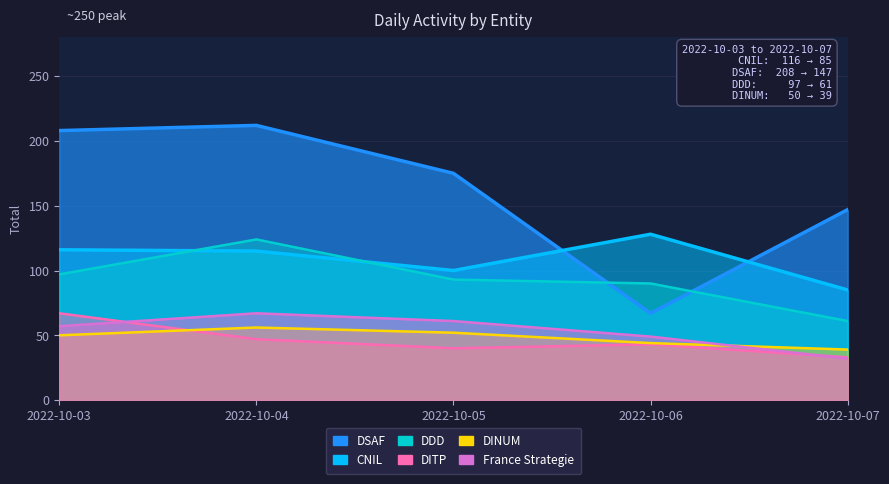

List the series in order of their peak value, lowest first.

DINUM, France Strategie, DITP, DDD, CNIL, DSAF